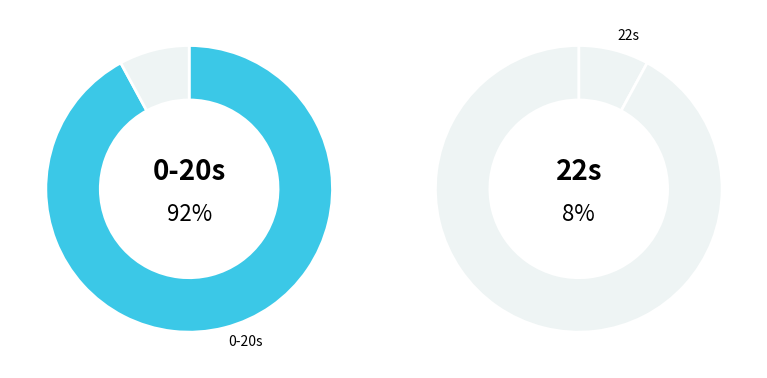

Is it true that 8 is 23% of the pie?

False